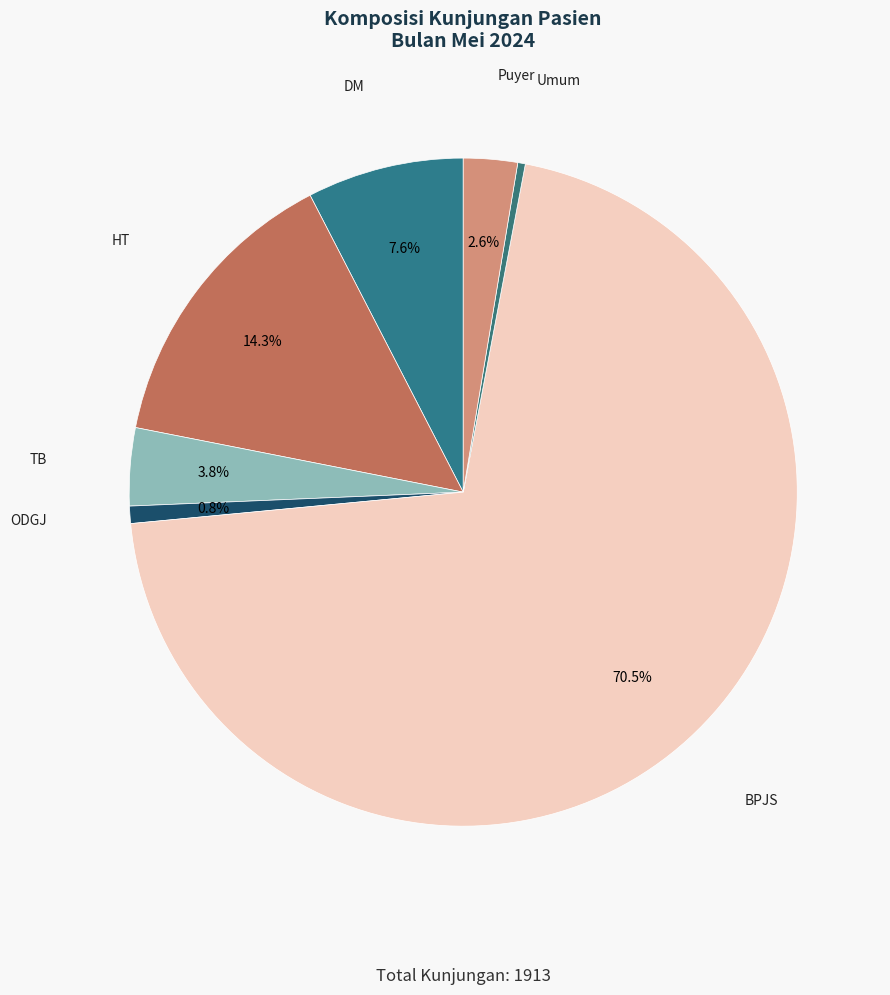

Is there any slice that represents more than half of the pie?

Yes